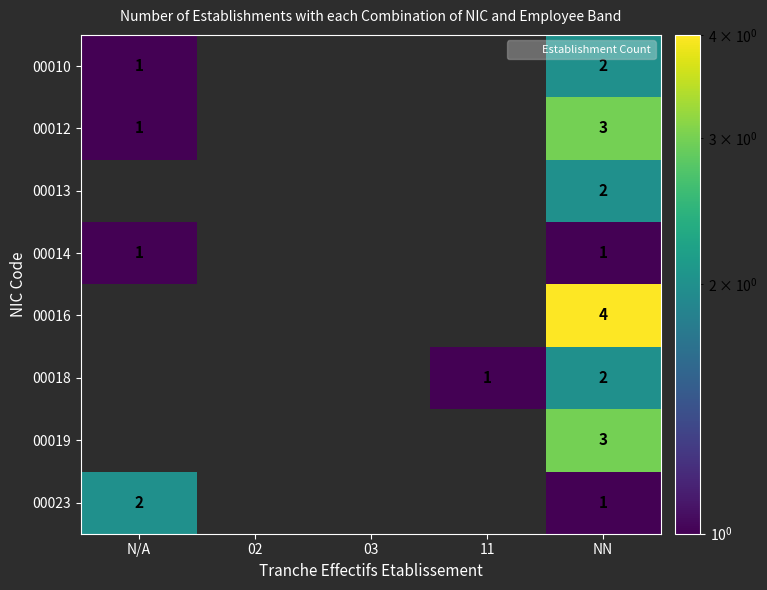

What is the spread (max minus min) of values at NN?

3